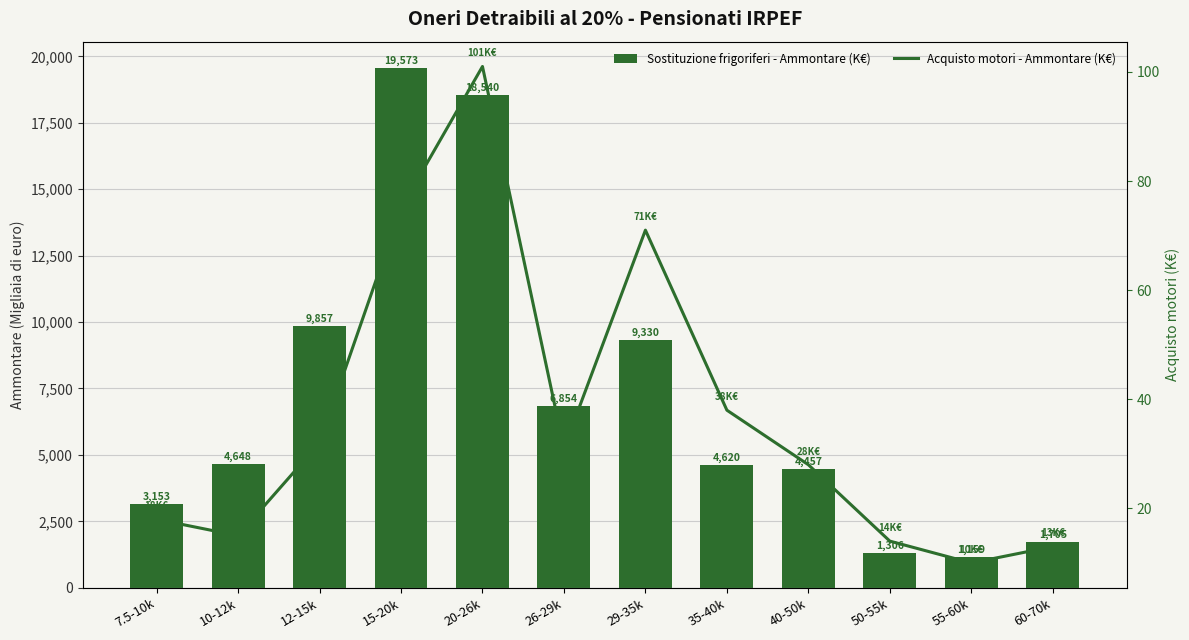

What is the greatest value displayed?

19573